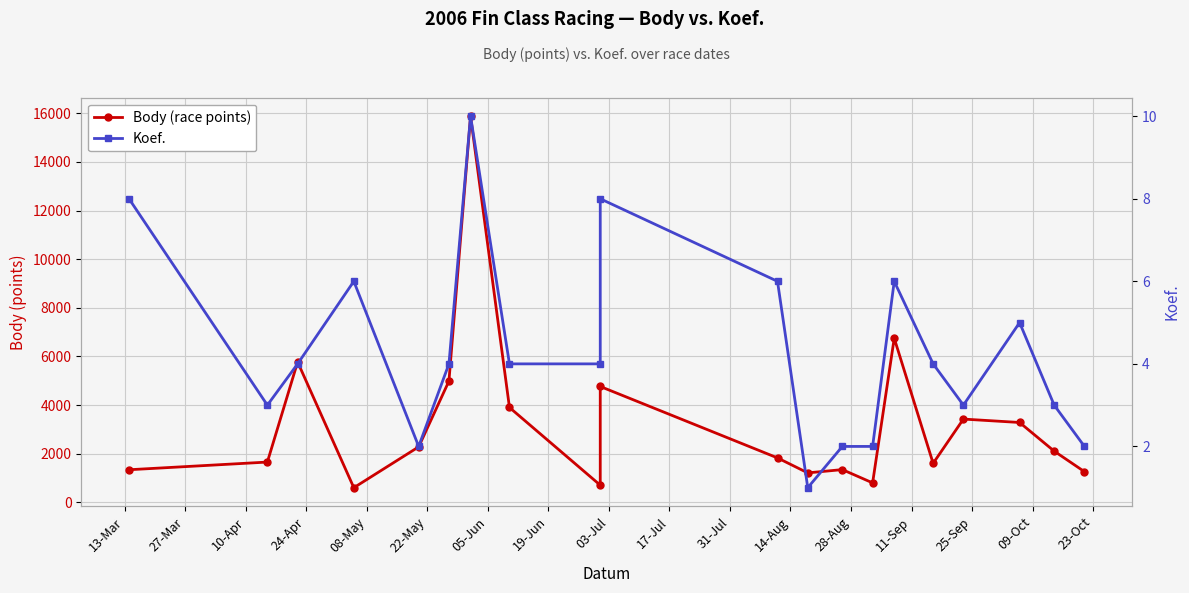

At which label does Koef. first exceed 4?

13-Mar